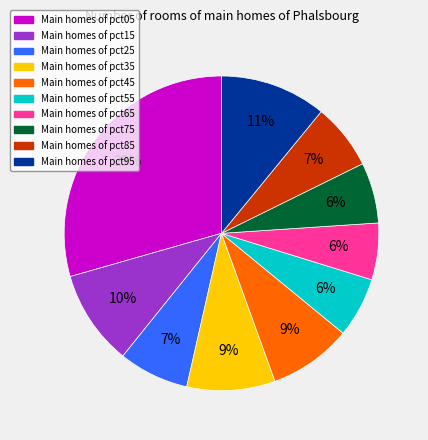

Does any single category account for the majority?

No